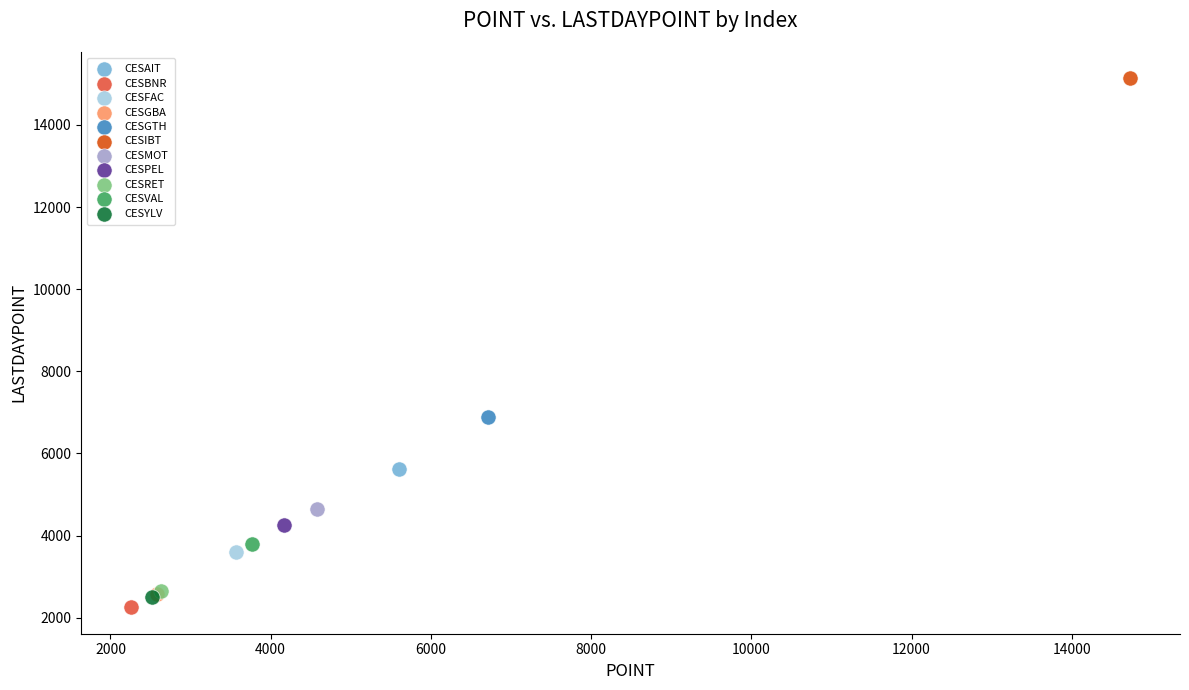

What are all the series names shown in the legend?

CESAIT, CESBNR, CESFAC, CESGBA, CESGTH, CESIBT, CESMOT, CESPEL, CESRET, CESVAL, CESYLV